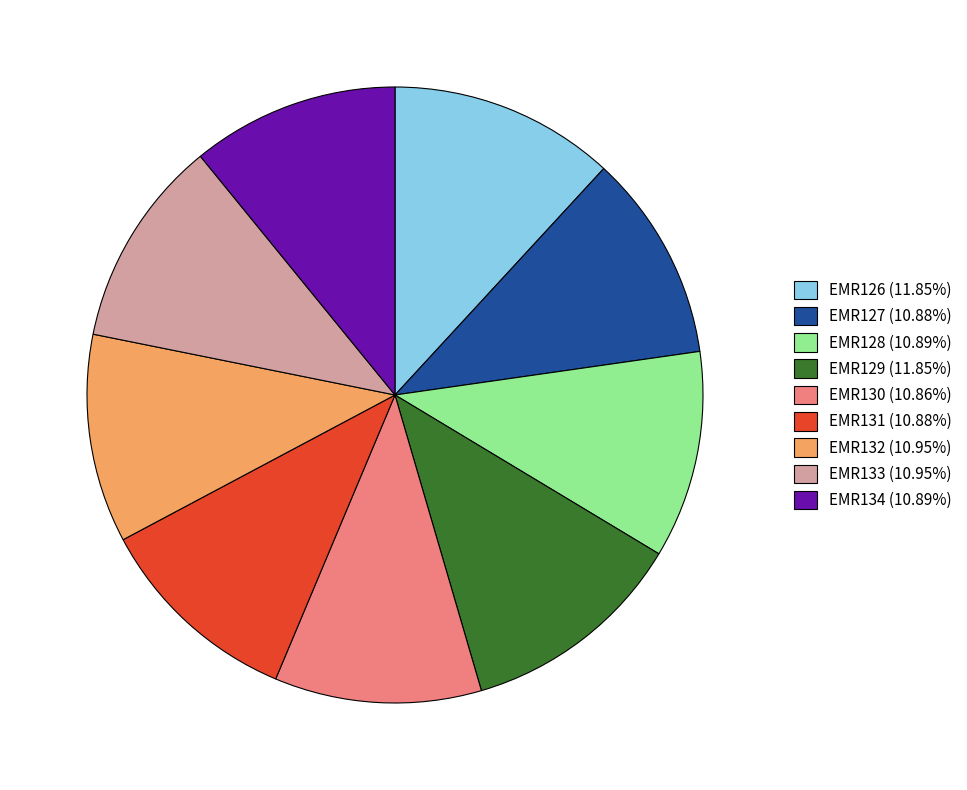

Approximately how many times larger is the value at EMR133 (10.95%) compared to EMR130 (10.86%)?

1.0